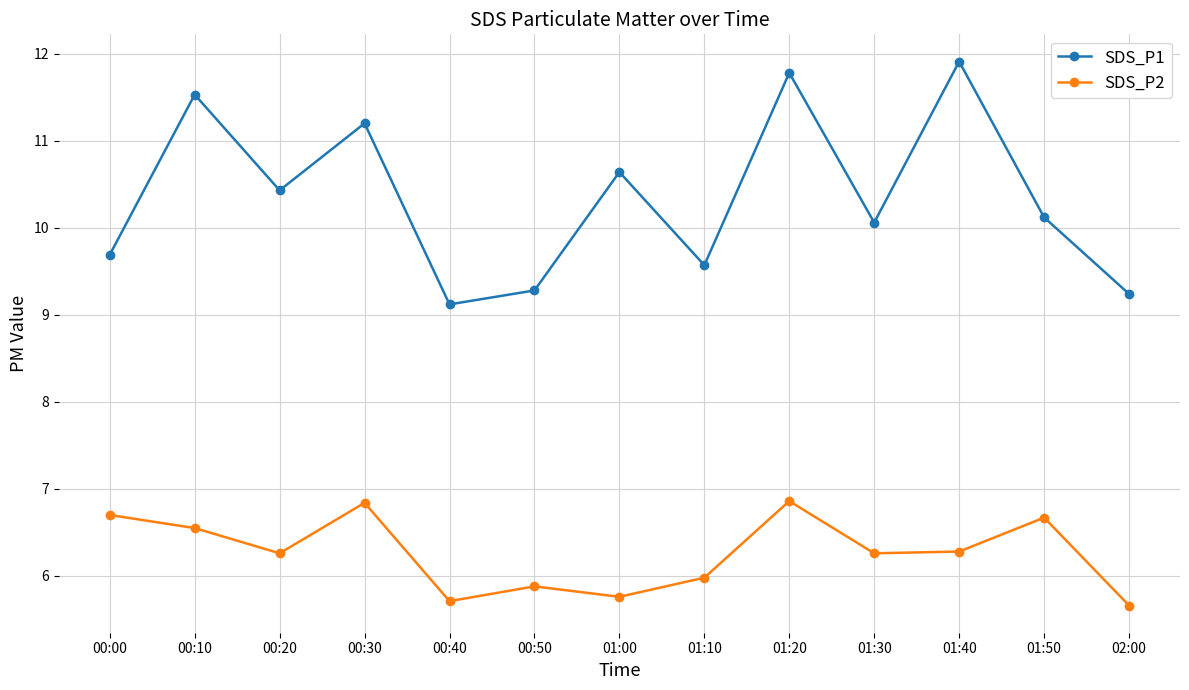

What is the difference between the second highest and second lowest values in the SDS_P2 series?

1.1